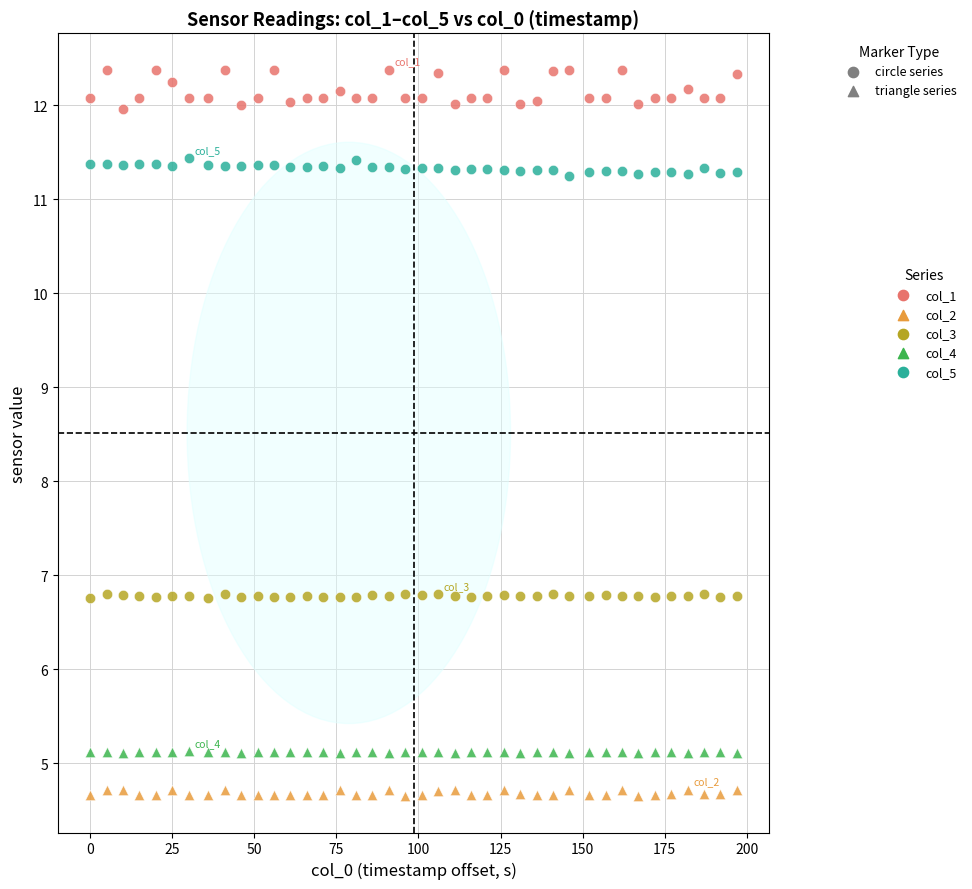

Which series reaches the minimum Y coordinate?

col_2